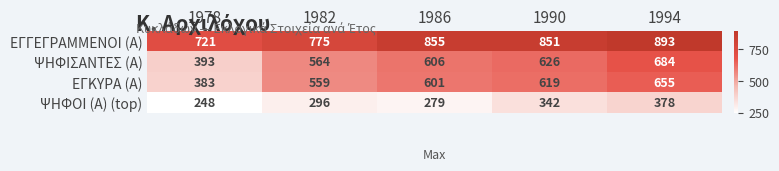

Reading left to right, list all the values displayed in this chart.

ΕΓΓΕΓΡΑΜΜΕΝΟΙ (Α): 1978=721	1982=775	1986=855	1990=851	1994=893
ΨΗΦΙΣΑΝΤΕΣ (Α): 1978=393	1982=564	1986=606	1990=626	1994=684
ΕΓΚΥΡΑ (Α): 1978=383	1982=559	1986=601	1990=619	1994=655
ΨΗΦΟΙ (Α) (top): 1978=248	1982=296	1986=279	1990=342	1994=378